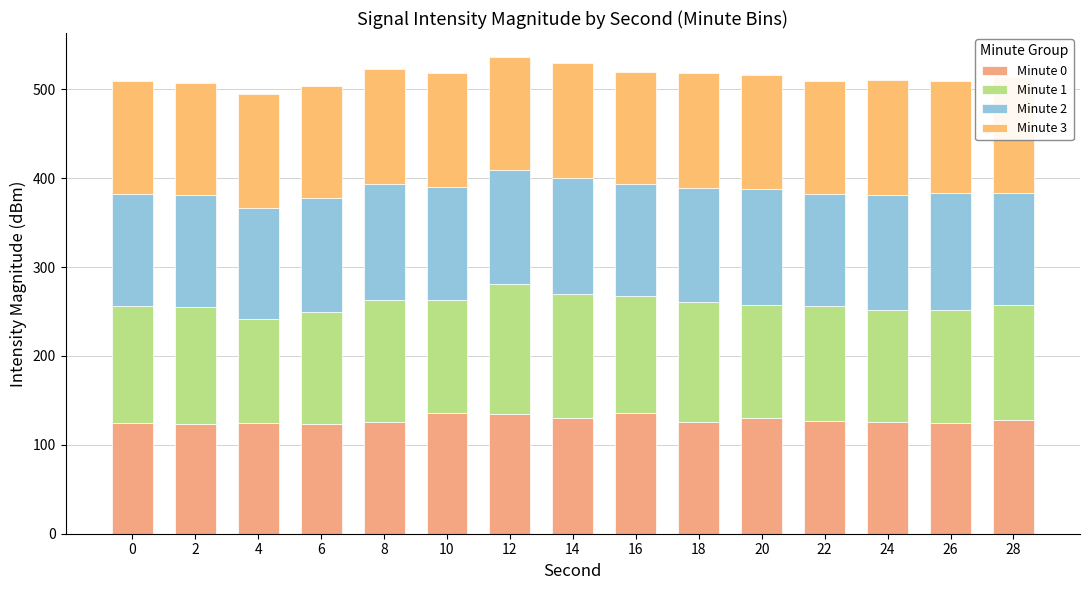

Is the value of Minute 0 at 6 greater than the value of Minute 1 at 0?

No